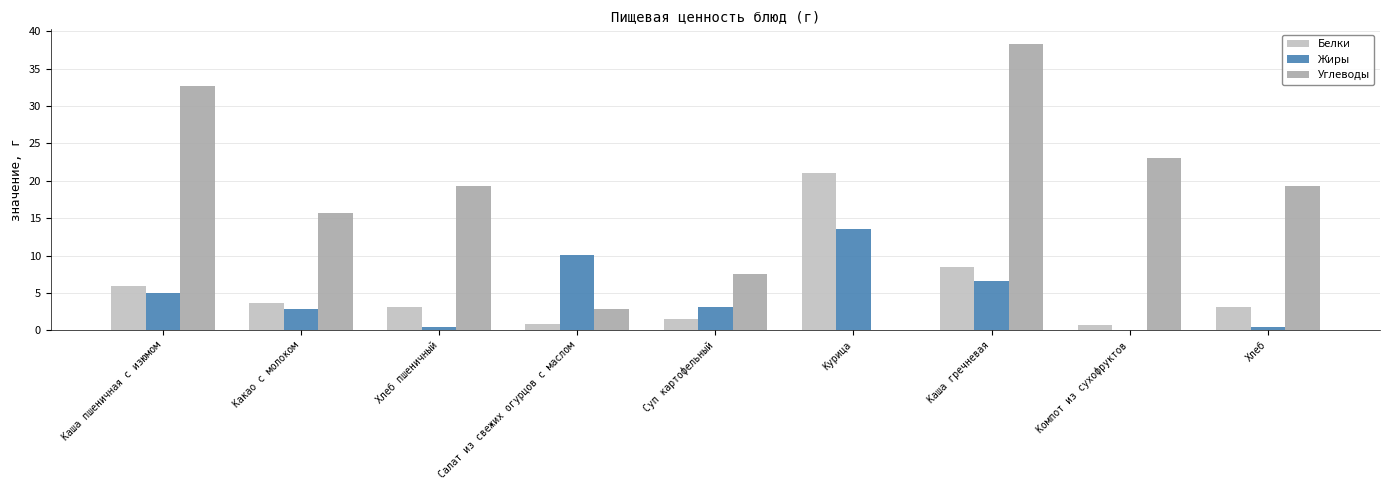

How many groups of bars are there?

9